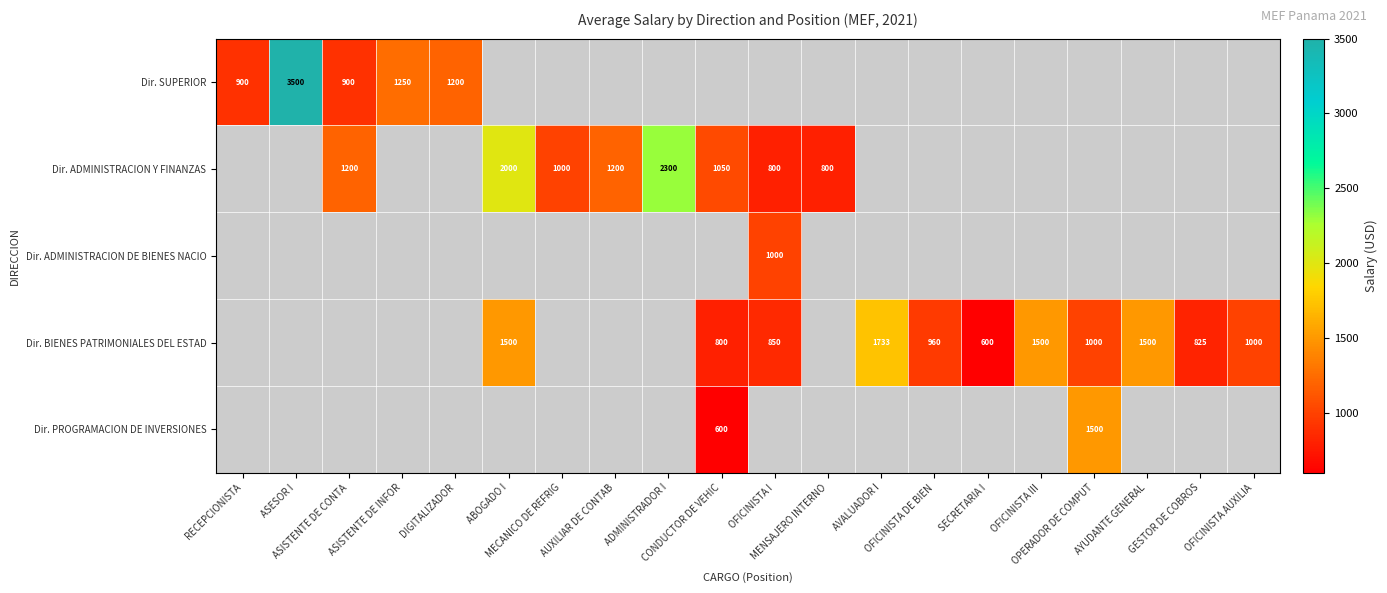

How many distinct data groups are displayed?

5